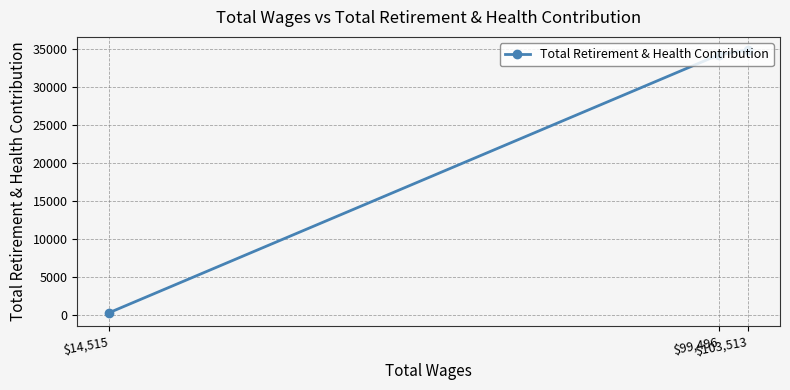

Approximately how many times larger is the value at $103,513 compared to $14,515?

116.1